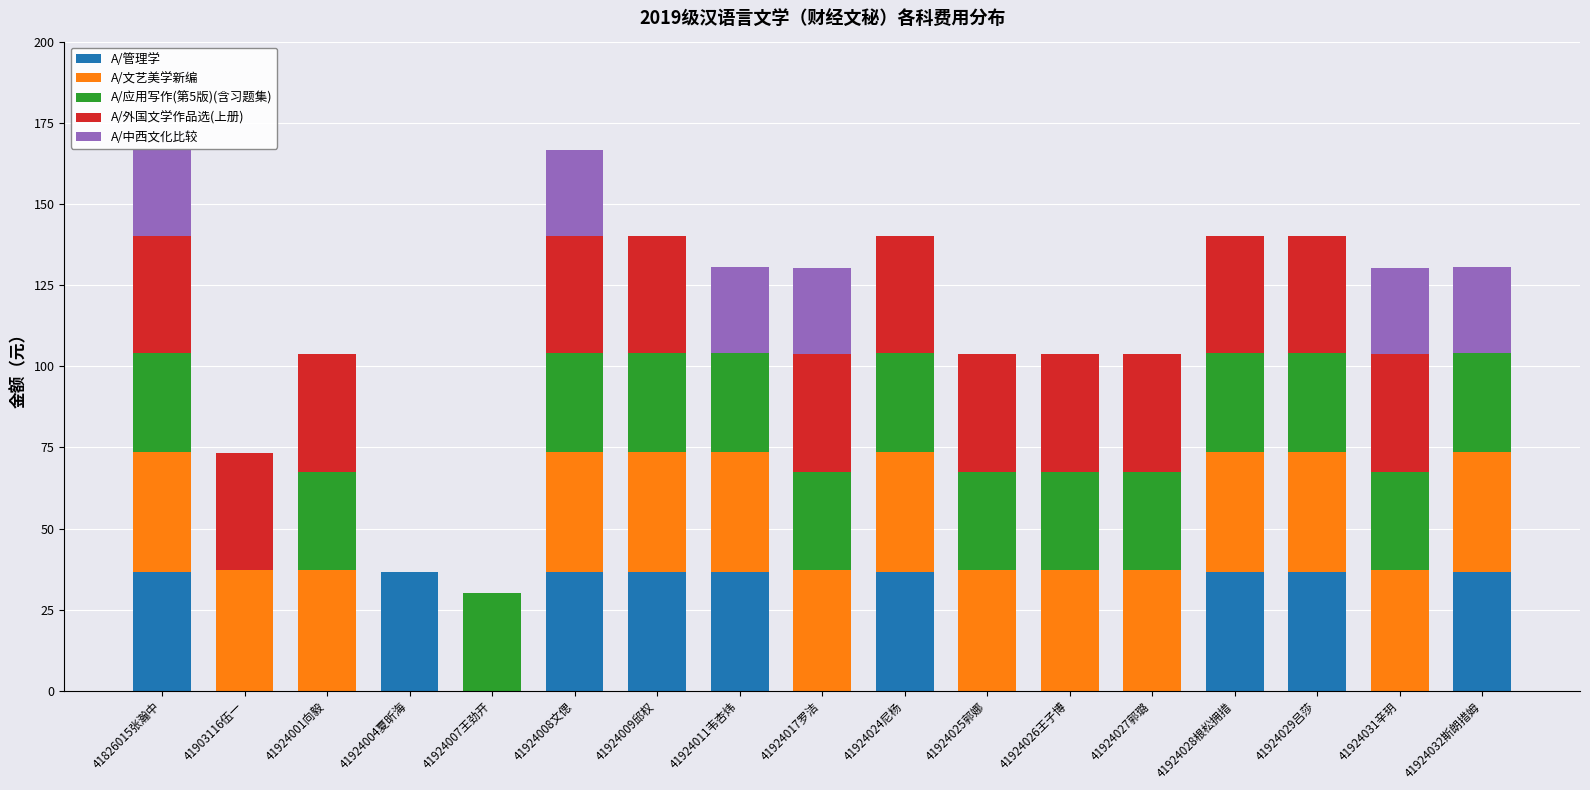

Count the number of categories in the chart.

17